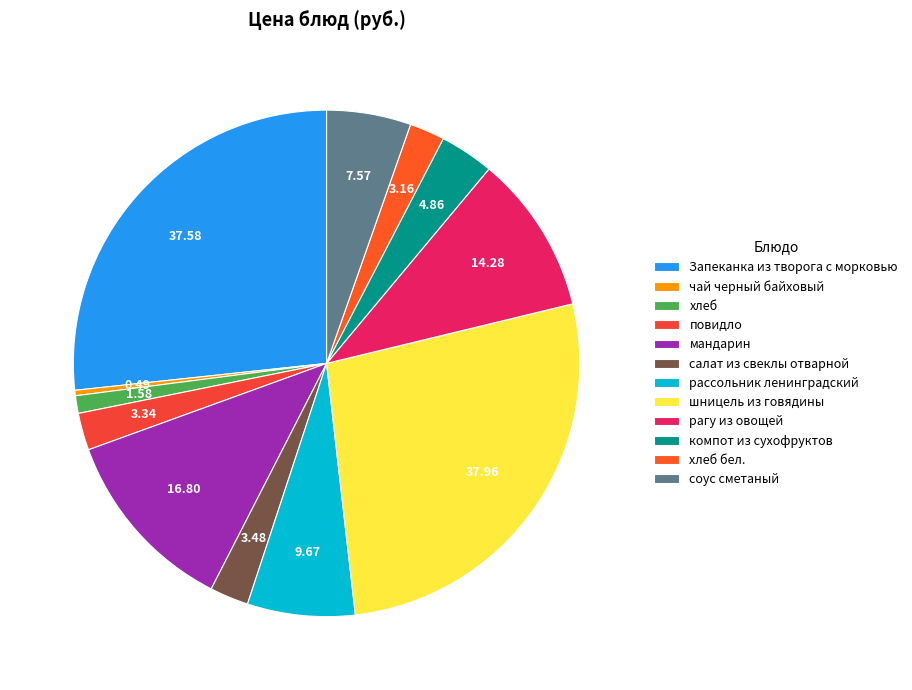

What is the change in value from Запеканка из творога с морковью to шницель из говядины?

+0.4